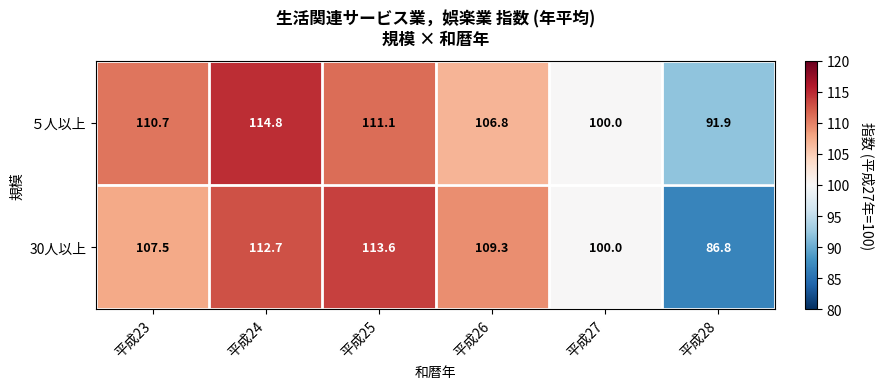

Read the 30人以上 value at 平成26.

109.3